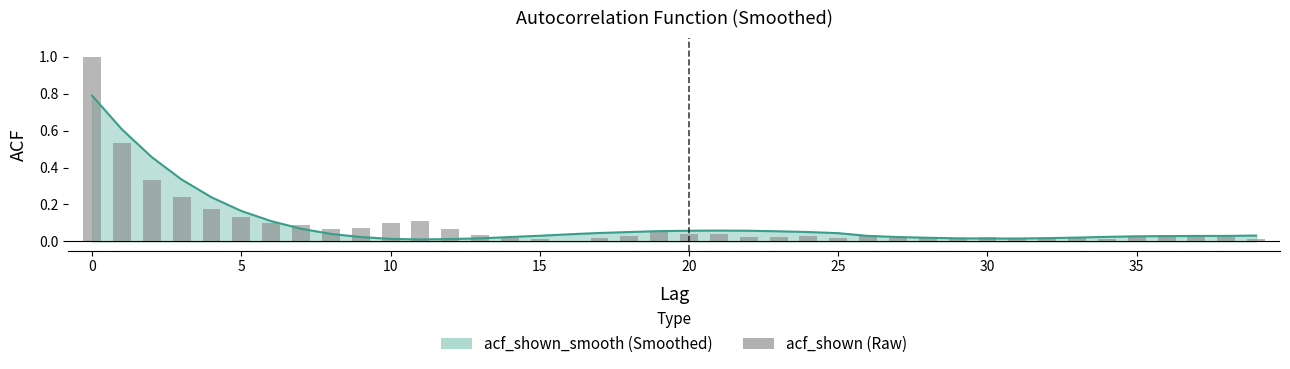

How many bars are there in total?

40